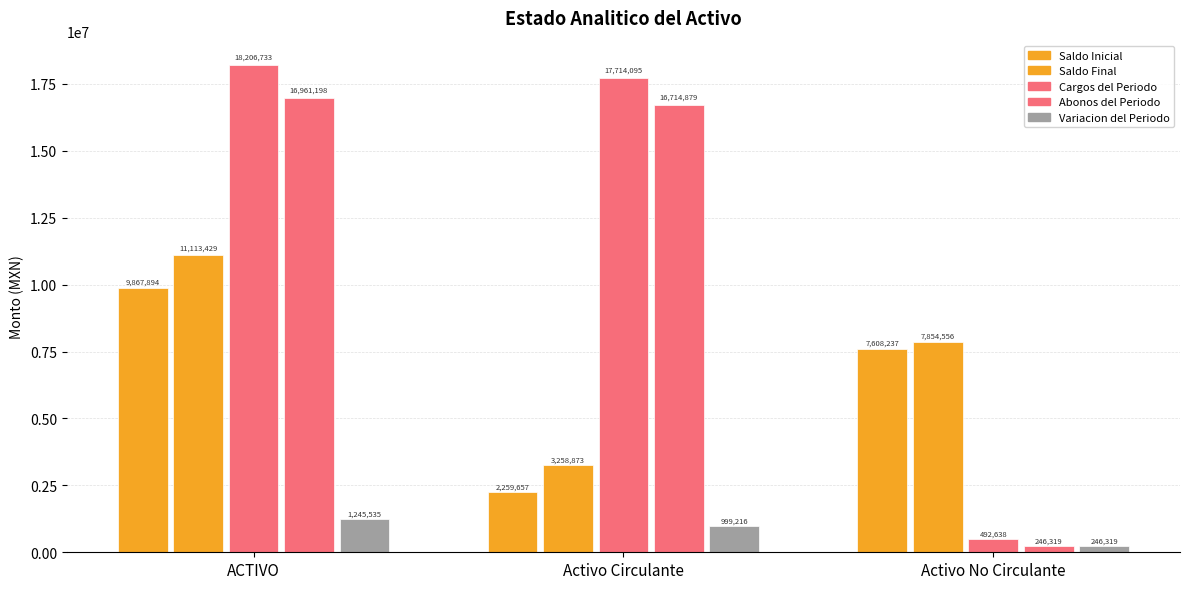

How many groups of bars are there?

3